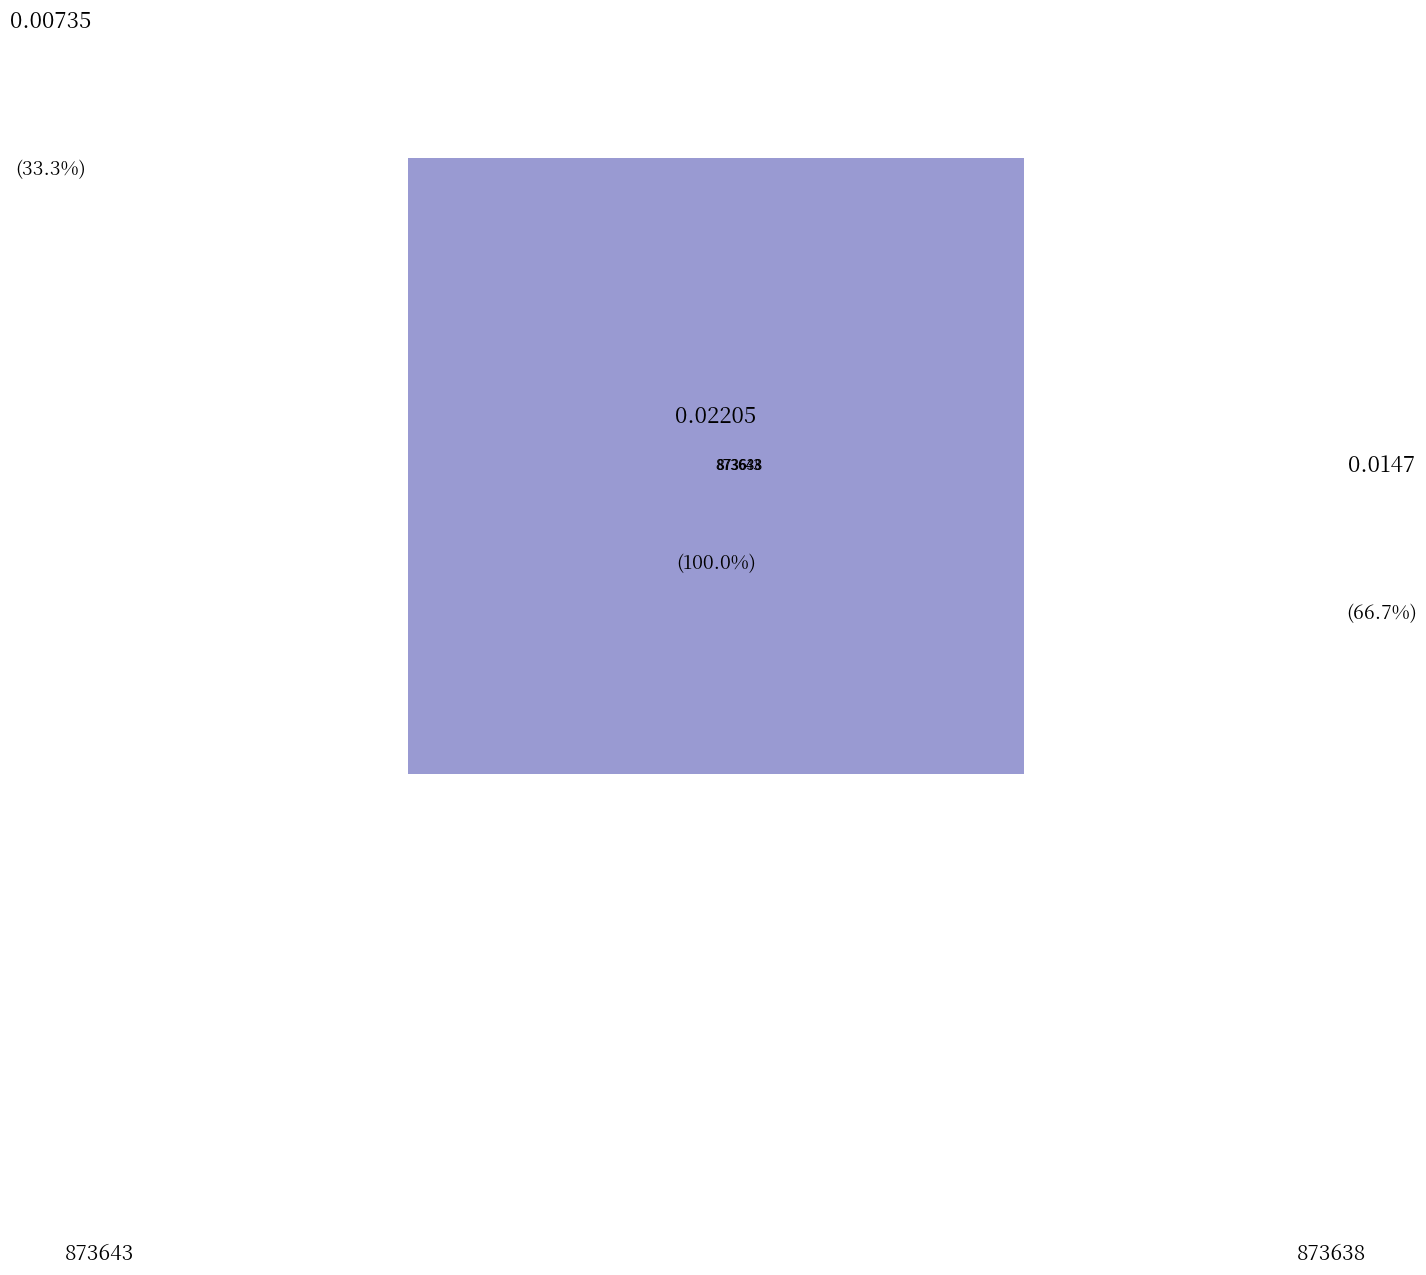

How many slices are in this pie chart?

2